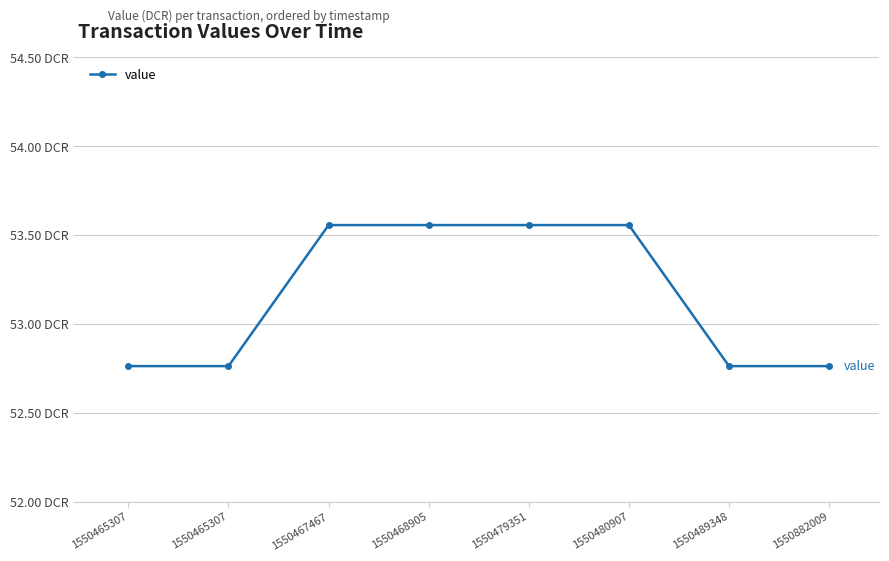

Is this an area chart (filled region under the line)?

No